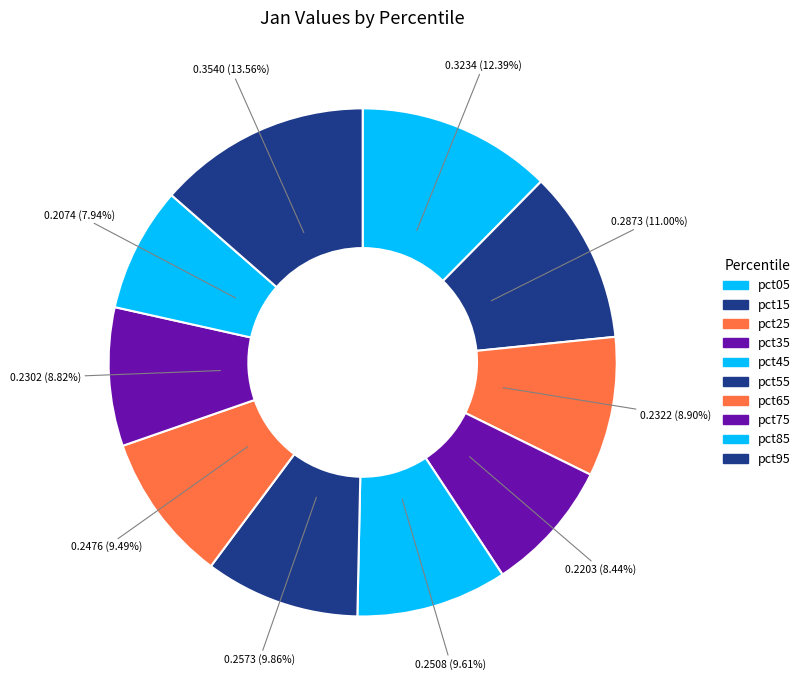

Count the number of slices in the pie.

10